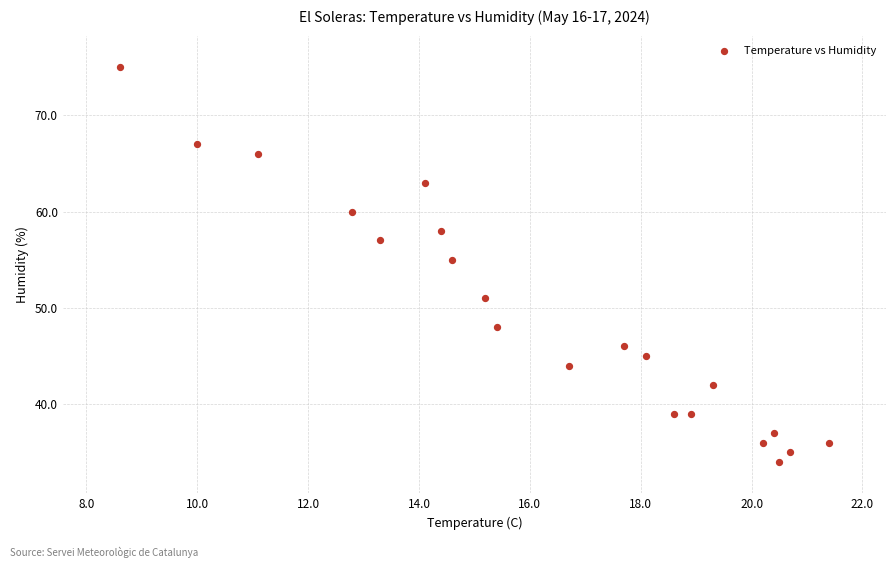

What Y value in the scatter plot is closest to 54?

55